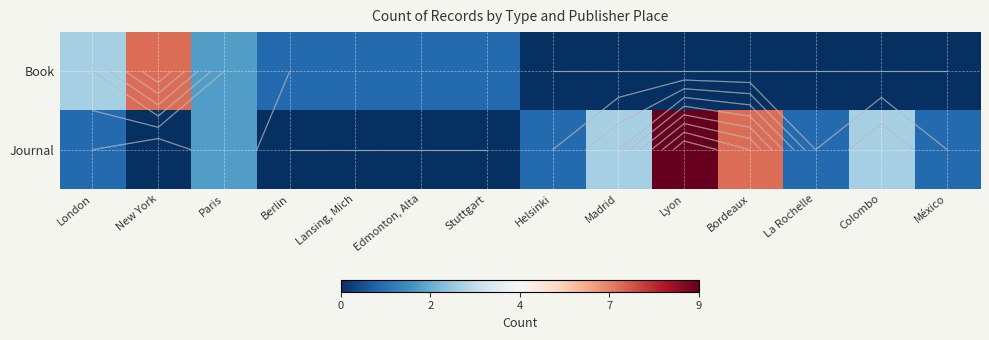

What is the average value of the Journal series?

2